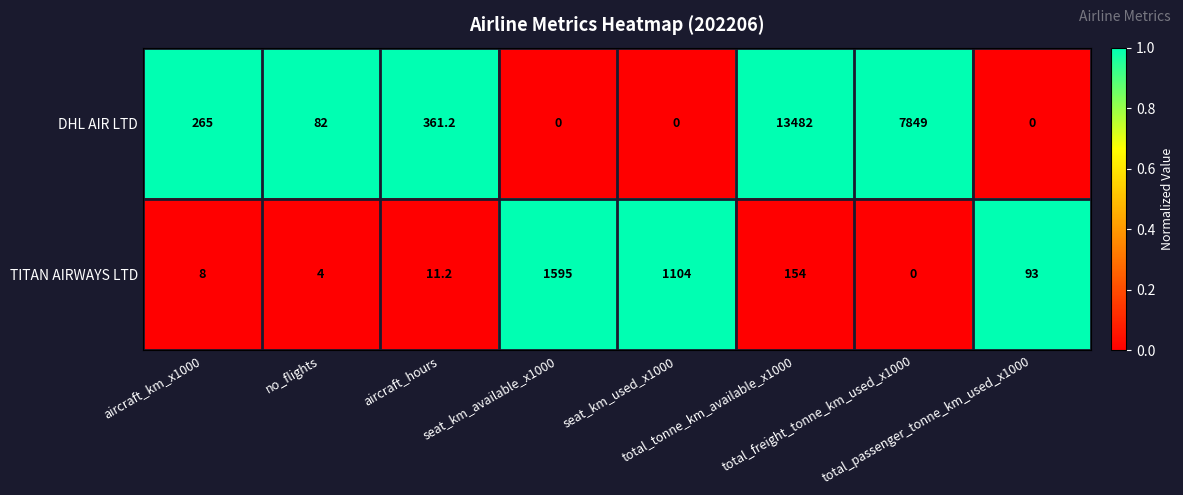

Rank the series at seat_km_used_x1000 from highest to lowest value.

TITAN AIRWAYS LTD, DHL AIR LTD